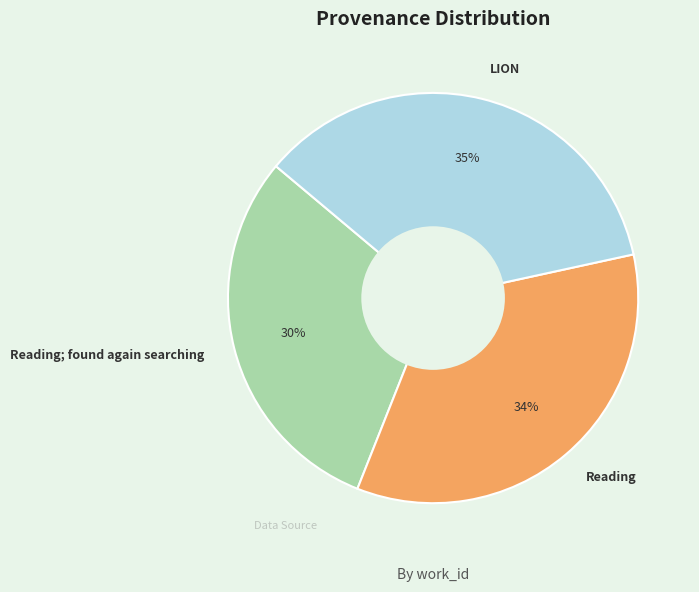

True or false: Reading; found again searching accounts for 24% of the total.

False